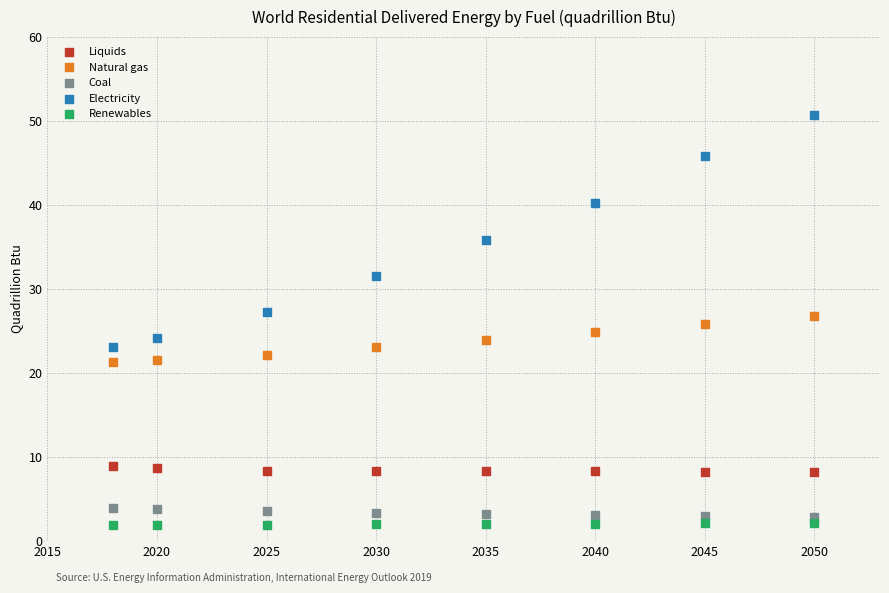

Which series reaches the minimum Y coordinate?

Renewables